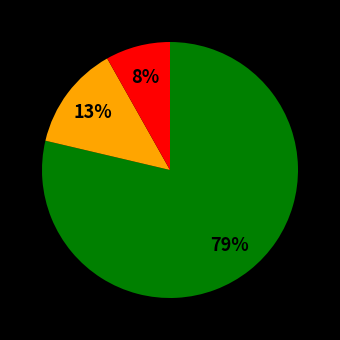

Does any single category account for the majority?

Yes